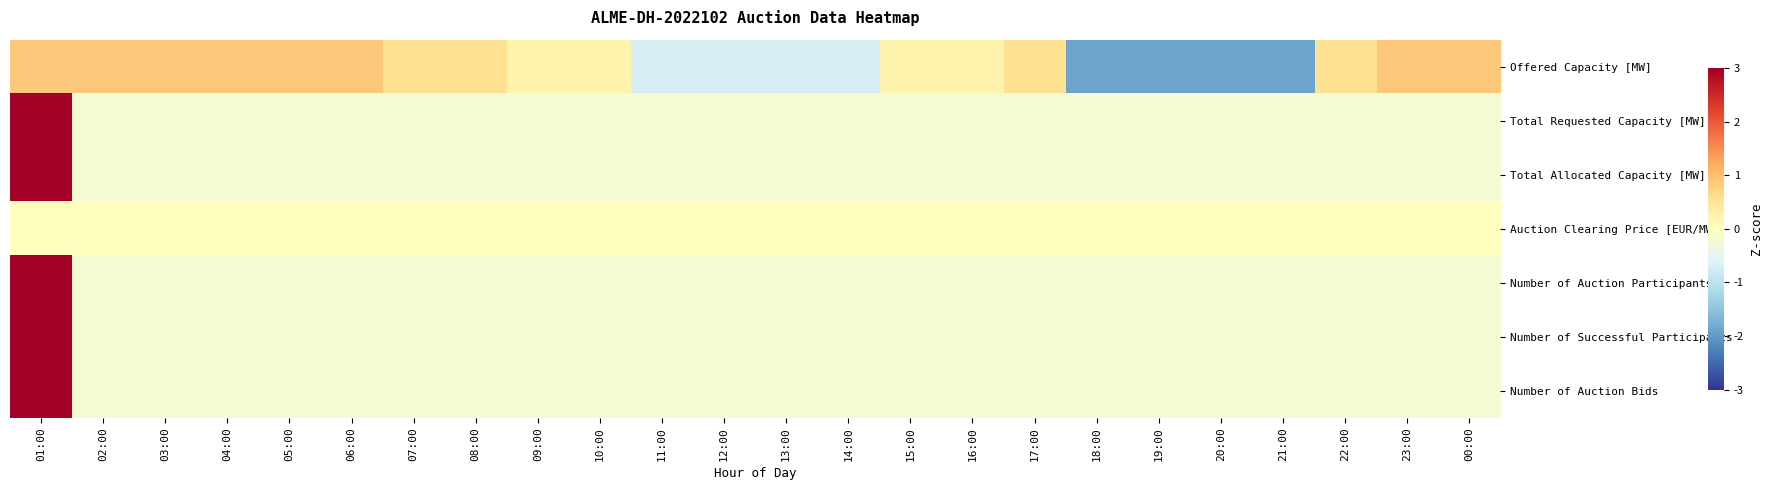

Which series changed the most between 16:00 and 23:00?

Offered Capacity [MW]